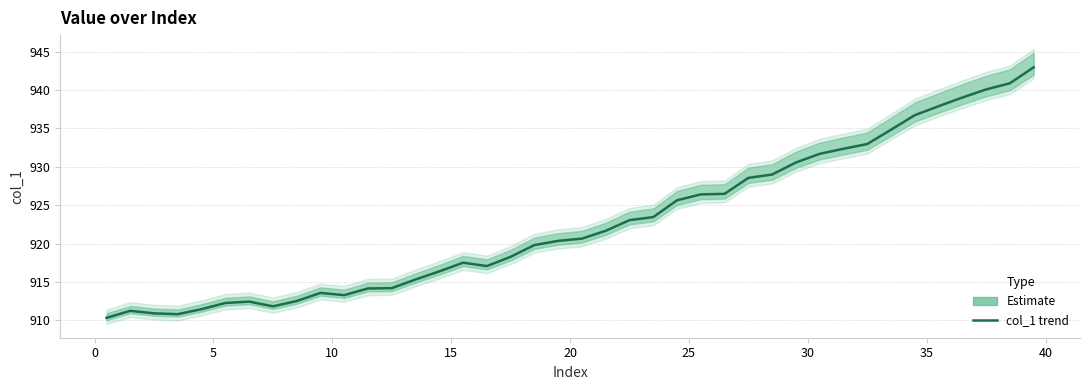

How many categories are shown in the chart?

40